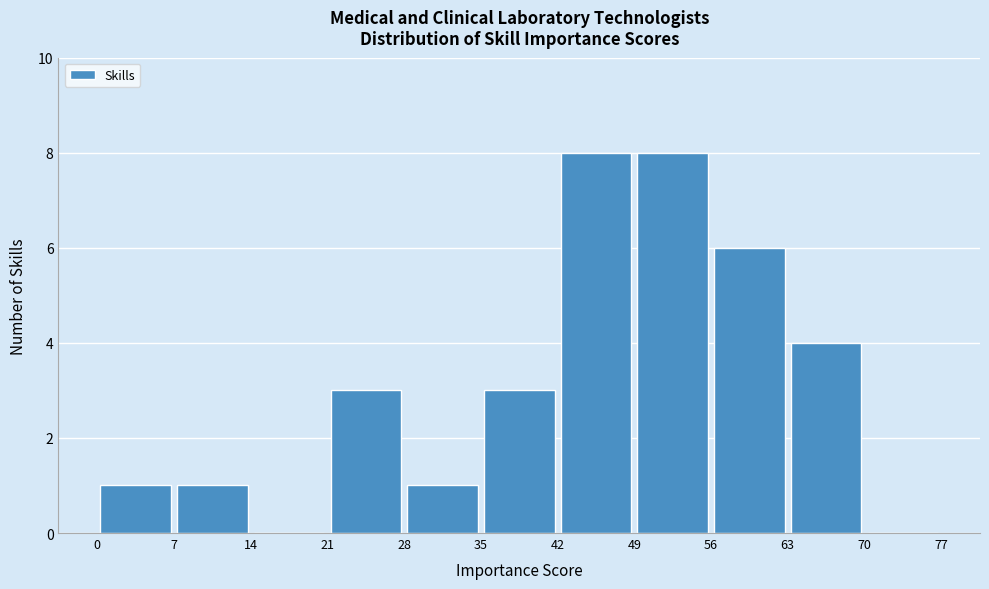

Reading left to right, transcribe this chart: for each bar, give the range it covers on the x-axis and its height. The values are not printed on the chart, so give them approximately, as read against the axis.

0 to 7: 1
7 to 14: 1
14 to 21: 0
21 to 28: 3
28 to 35: 1
35 to 42: 3
42 to 49: 8
49 to 56: 8
56 to 63: 6
63 to 70: 4
70 to 77: 0